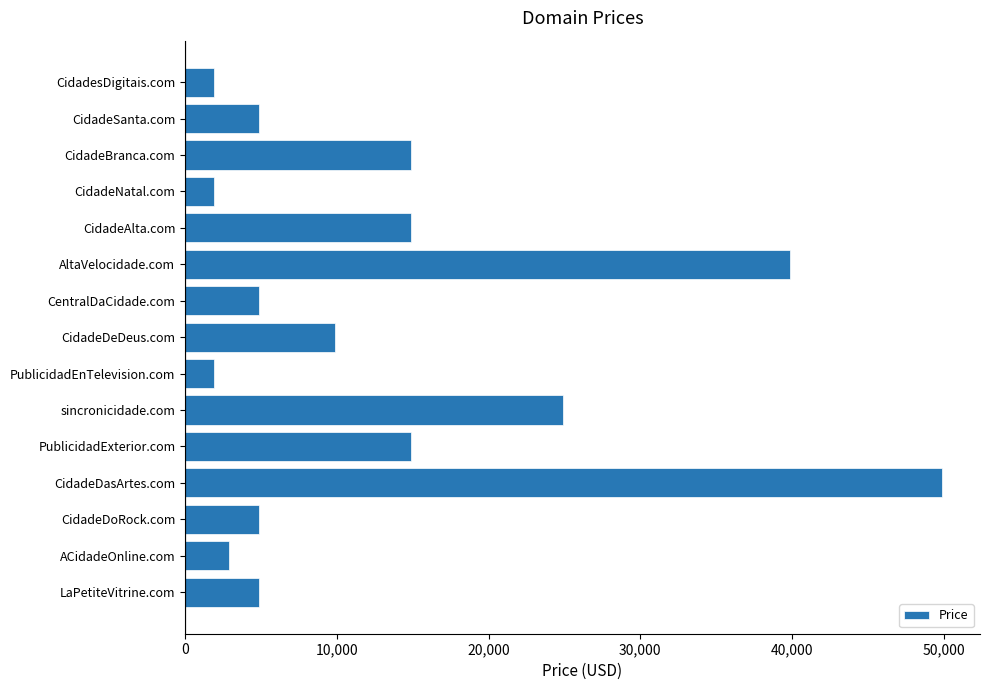

What is the average value?

13155